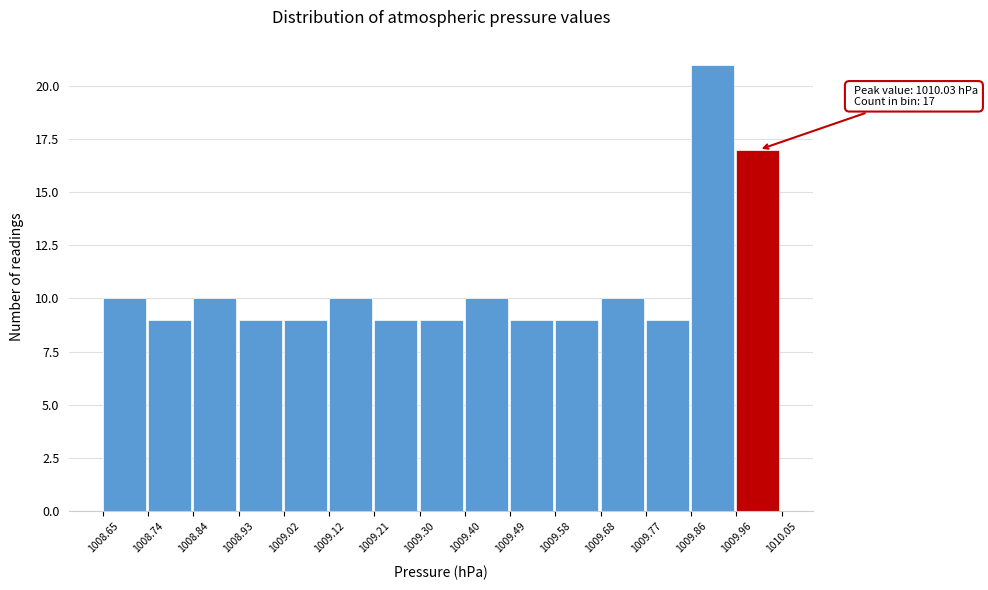

Over which range of the x-axis is the bar tallest?

1009.86 to 1009.96